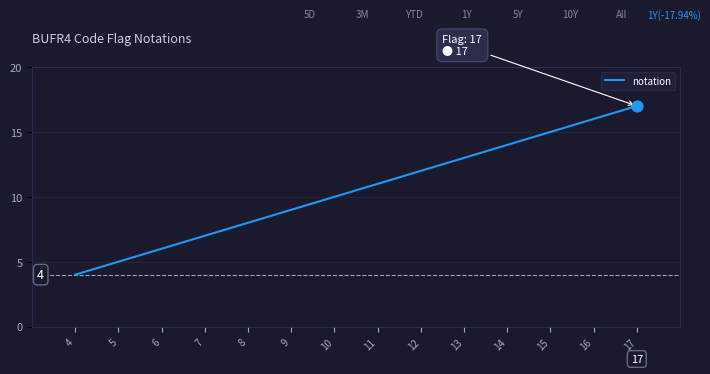

What is the change in value from 6 to 7?

+1